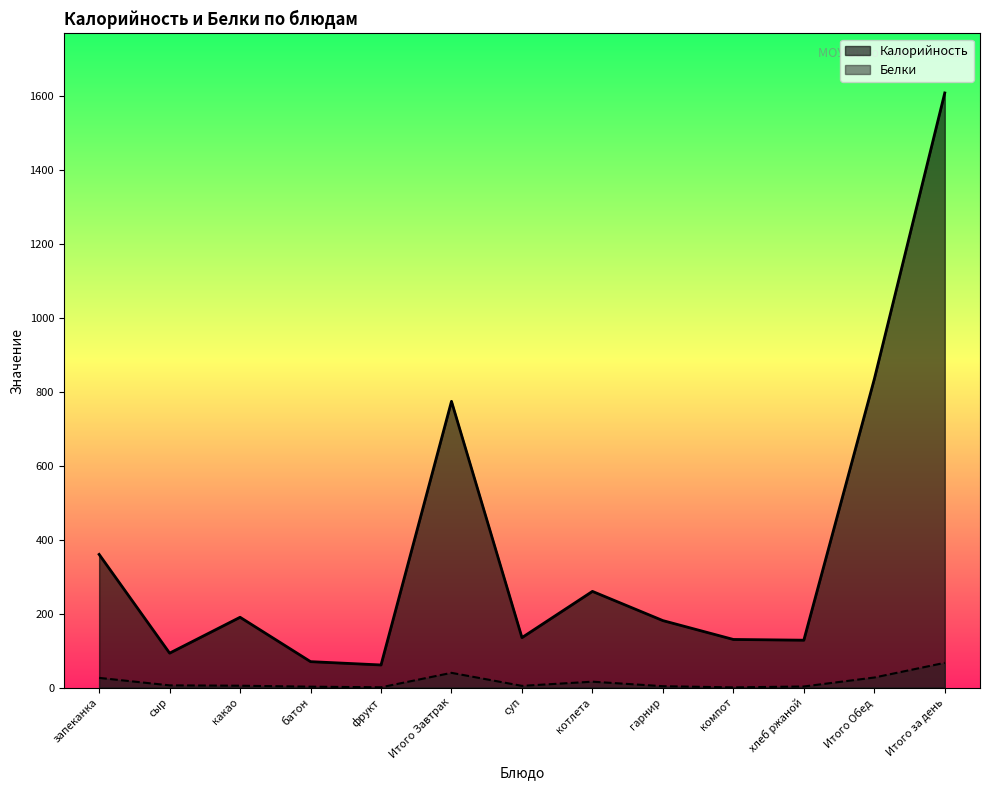

True or false: Белки and Калорийность intersect in this chart.

False